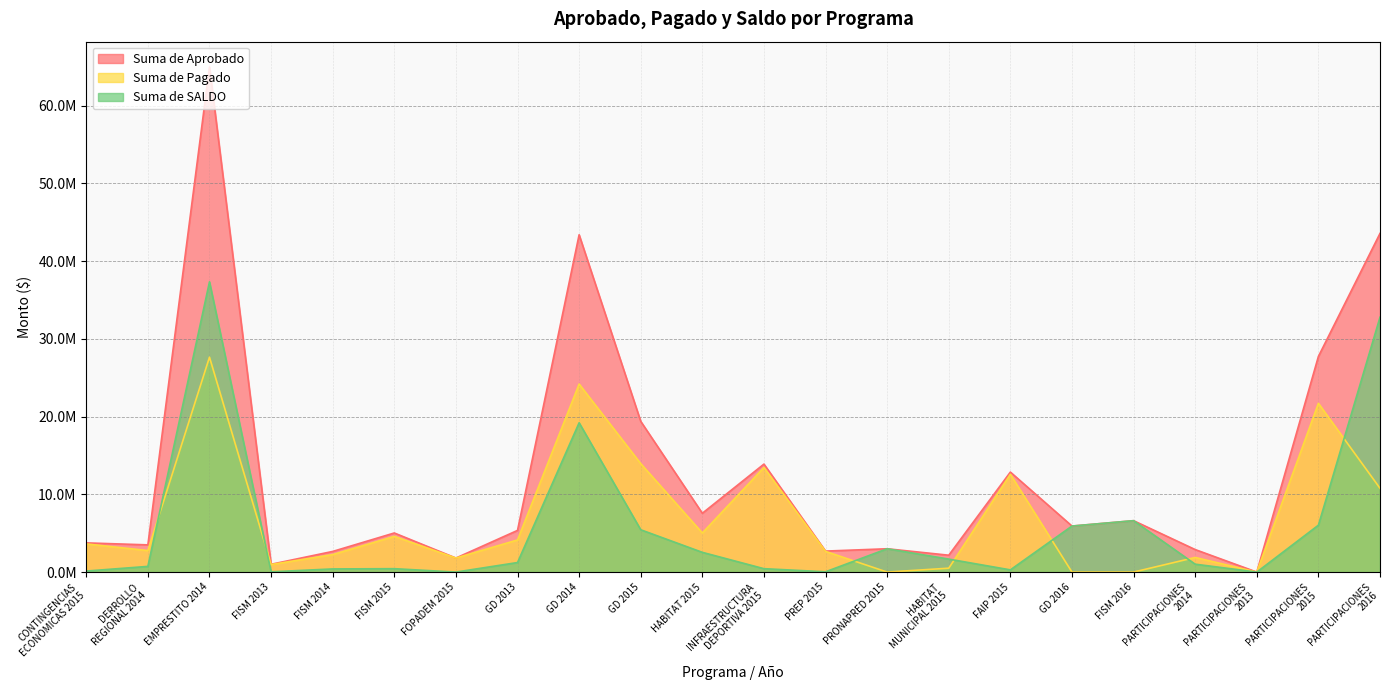

Which series has the largest total across all categories?

Suma de Aprobado